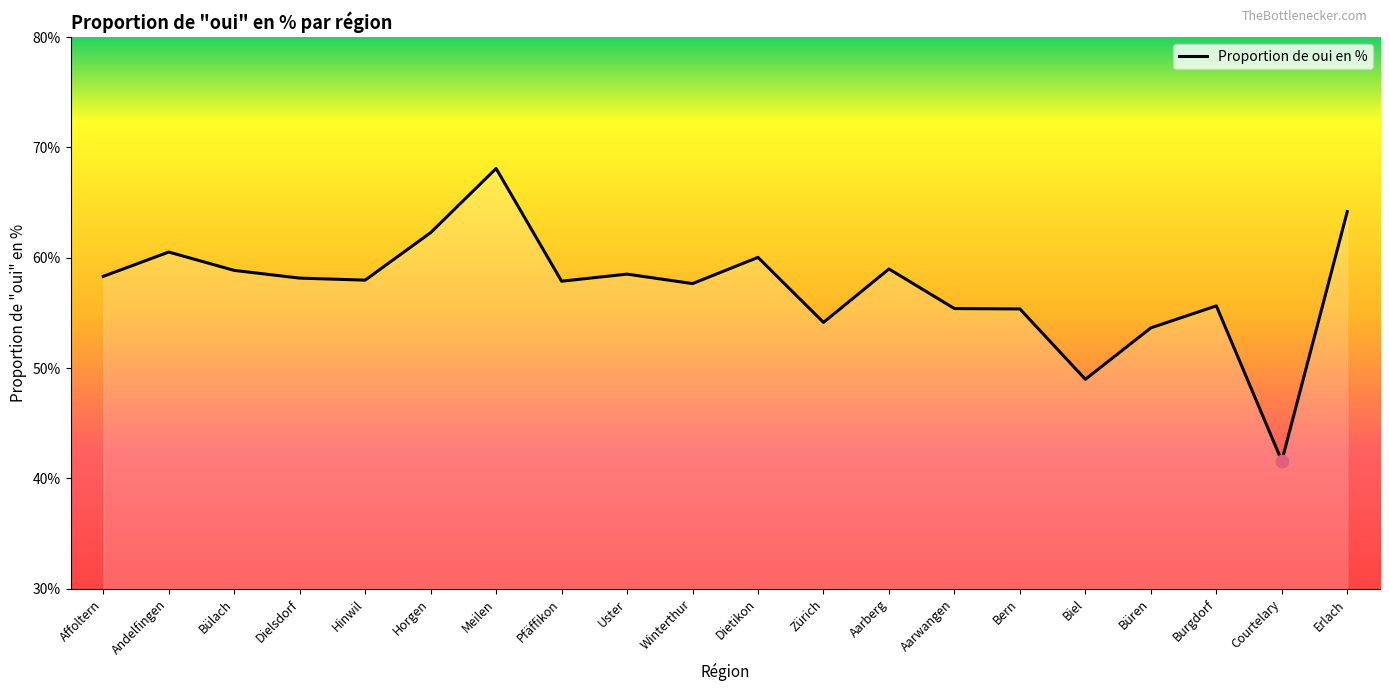

Between Biel and Meilen, which is larger?

Meilen